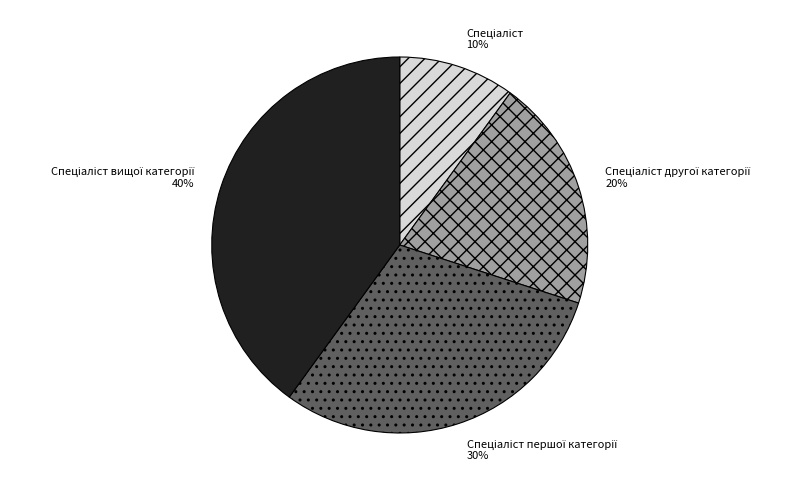

Is there any slice that represents more than half of the pie?

No